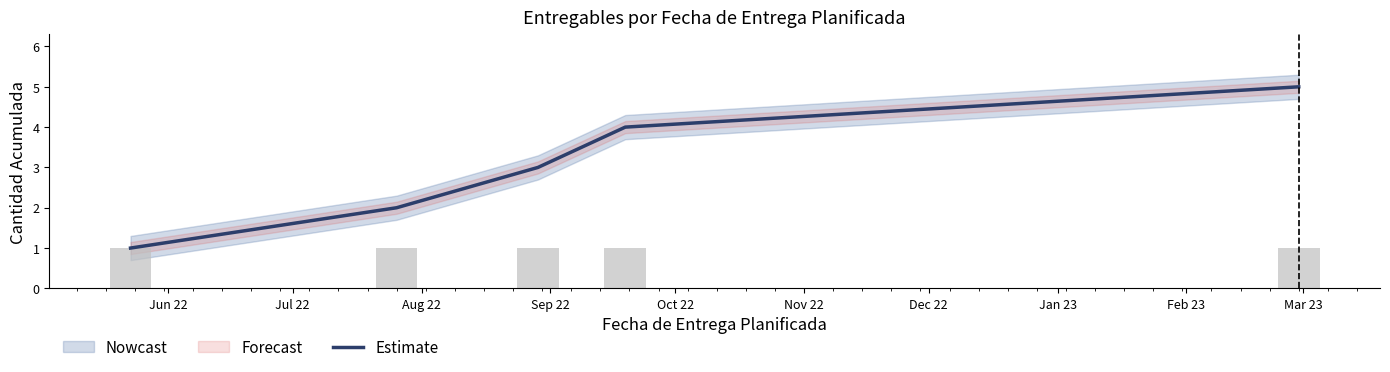

What is the difference between the values at Sep 22 and Oct 22?

1